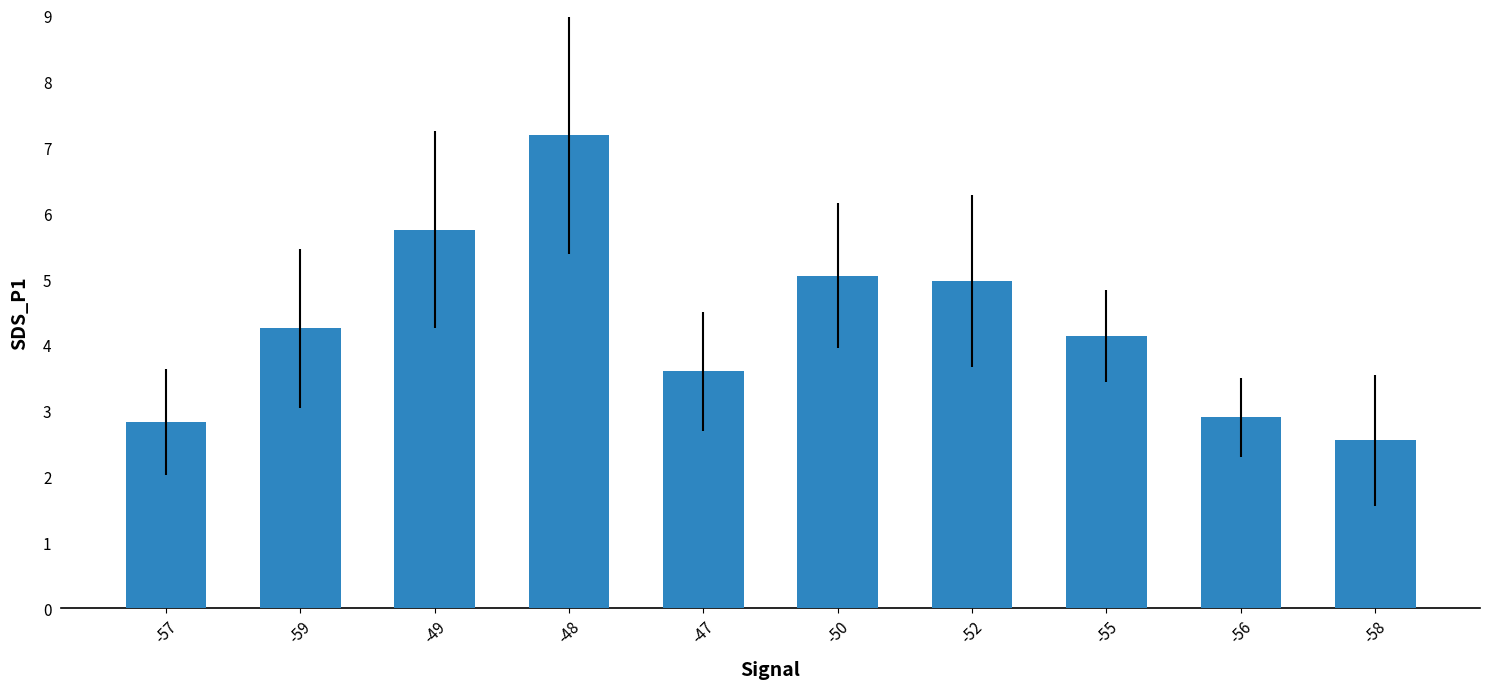

Are the bars grouped side by side (vs. stacked)?

No